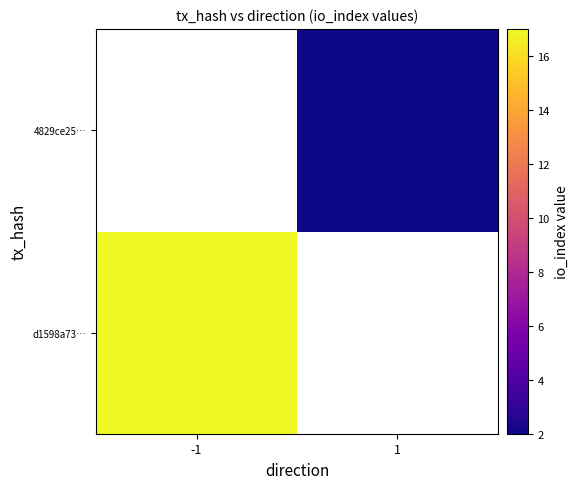

The d1598a73… series shows 17.0 at -1. True or false?

True